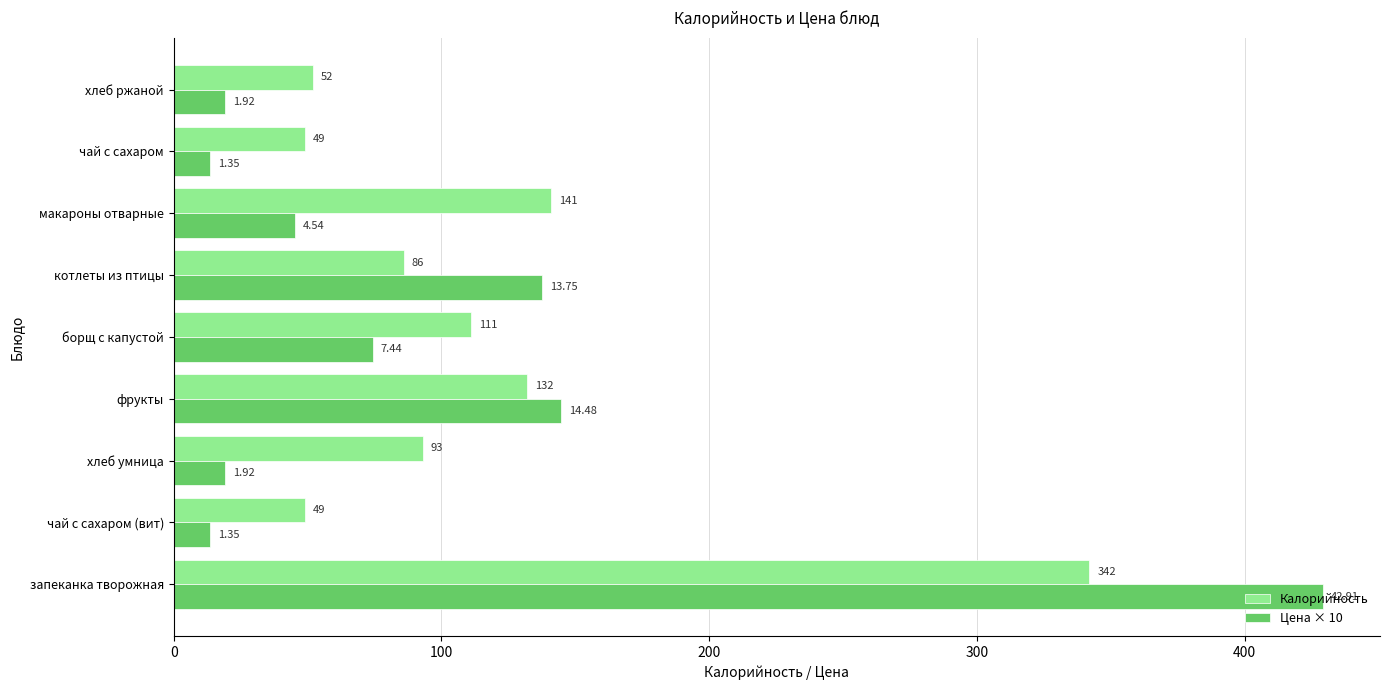

Which series has the largest range (max minus min)?

Цена × 10